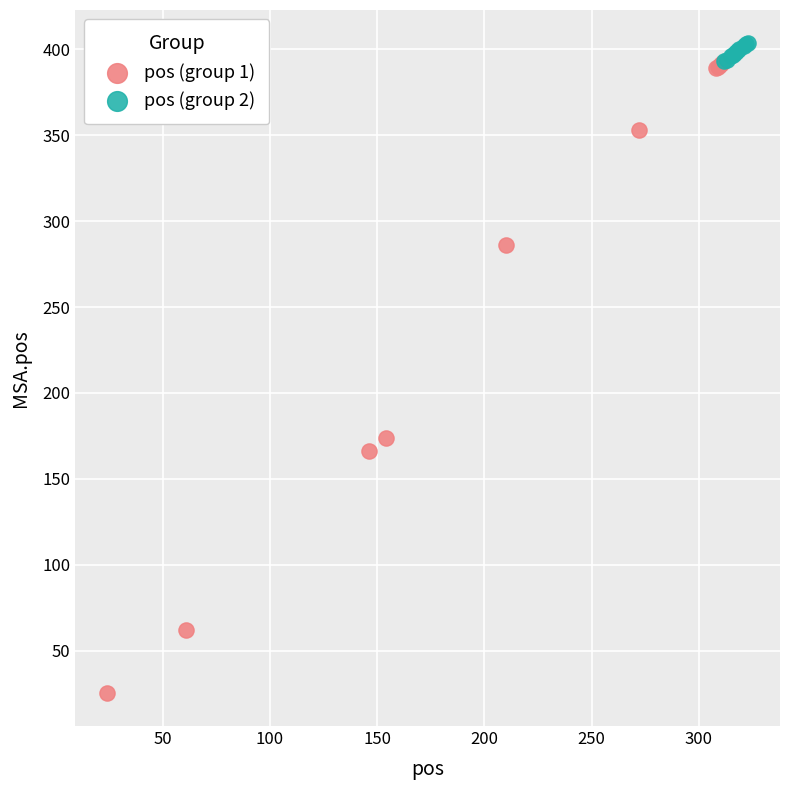

Which series contains the lowest Y value?

pos (group 1)